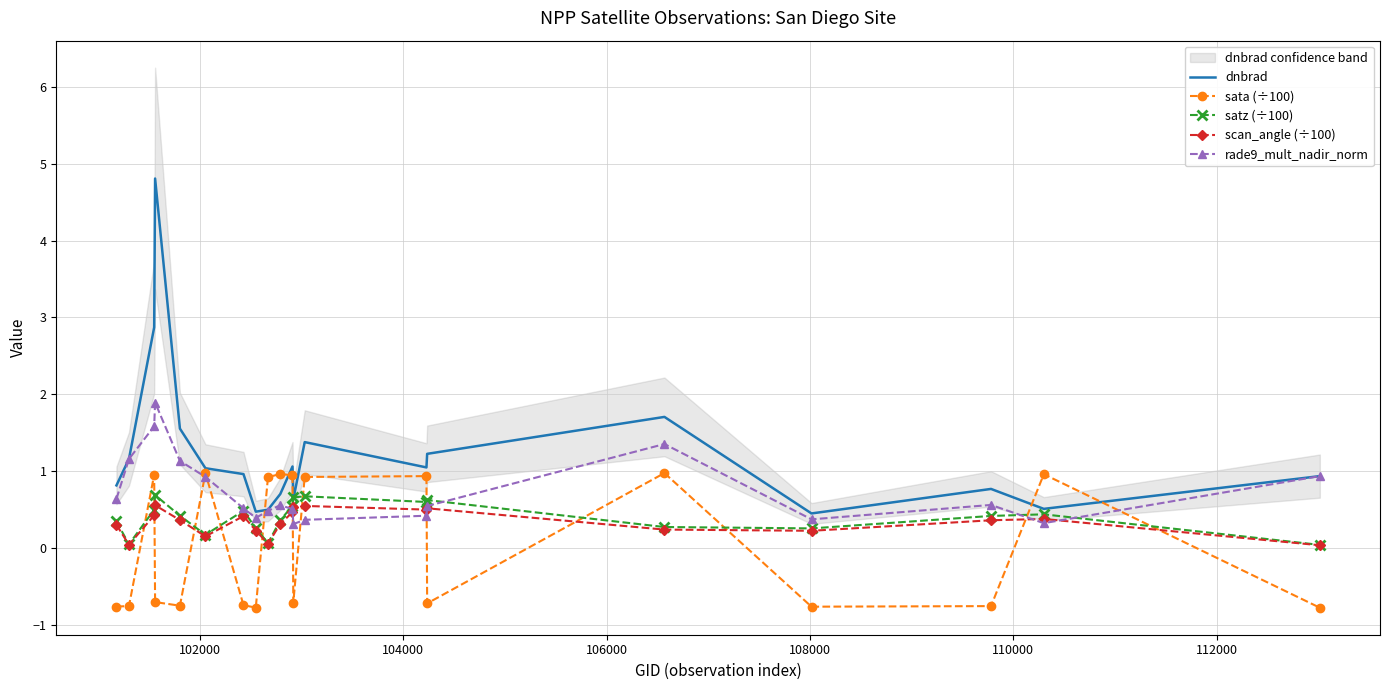

Which series has the largest range (max minus min)?

dnbrad